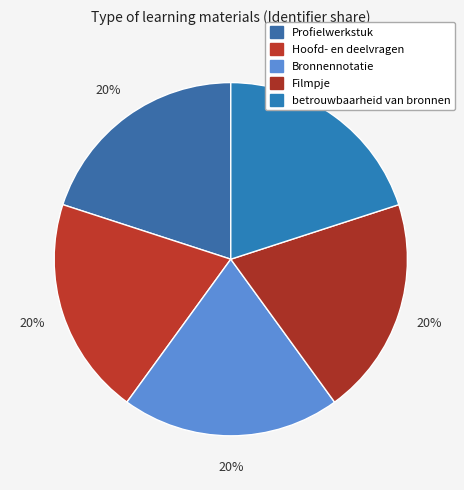

Is Filmpje the majority of the pie?

No